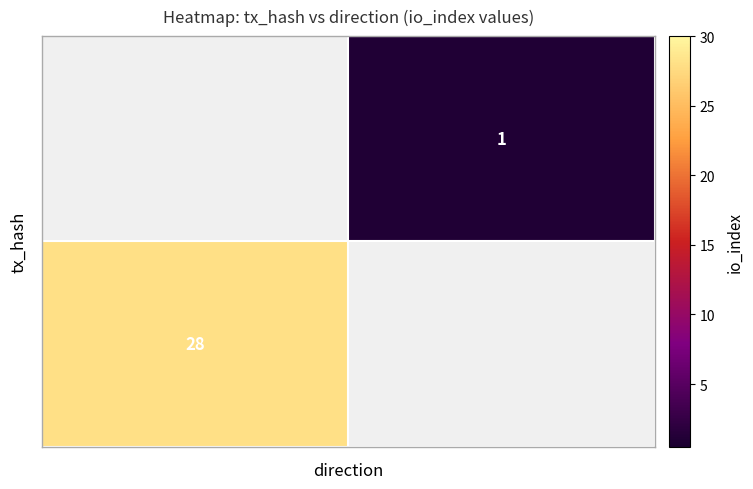

How many data points does each series have?

2